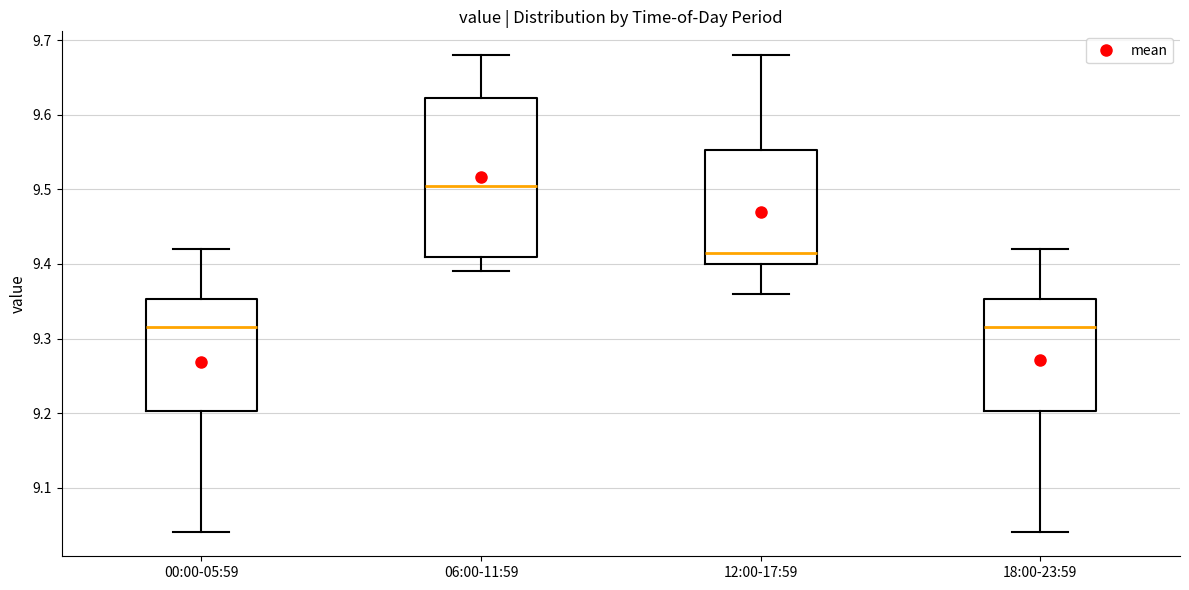

Reading left to right, read every box against the y-axis: the position of its median line, the range the box covers, and the ends of its whiskers. The values are not printed on the chart, so give them approximately, as read against the axis.

00:00-05:59: median 9.32, box 9.20 to 9.35, whiskers 9.04 to 9.42
06:00-11:59: median 9.51, box 9.41 to 9.62, whiskers 9.39 to 9.68
12:00-17:59: median 9.42, box 9.40 to 9.55, whiskers 9.36 to 9.68
18:00-23:59: median 9.32, box 9.20 to 9.35, whiskers 9.04 to 9.42